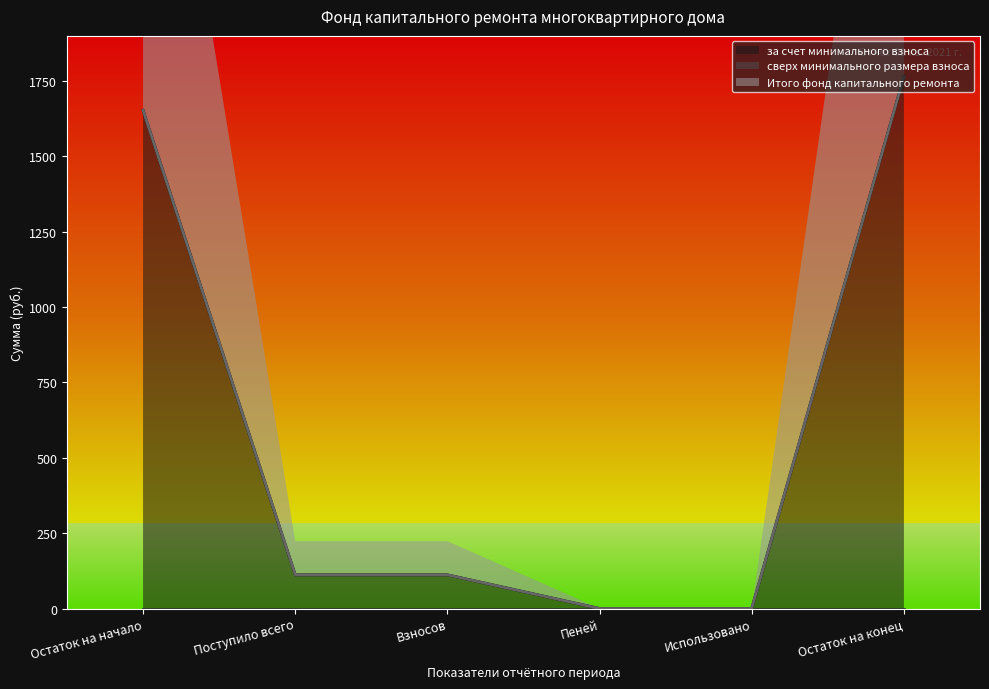

Which series has the widest spread of values?

за счет минимального взноса